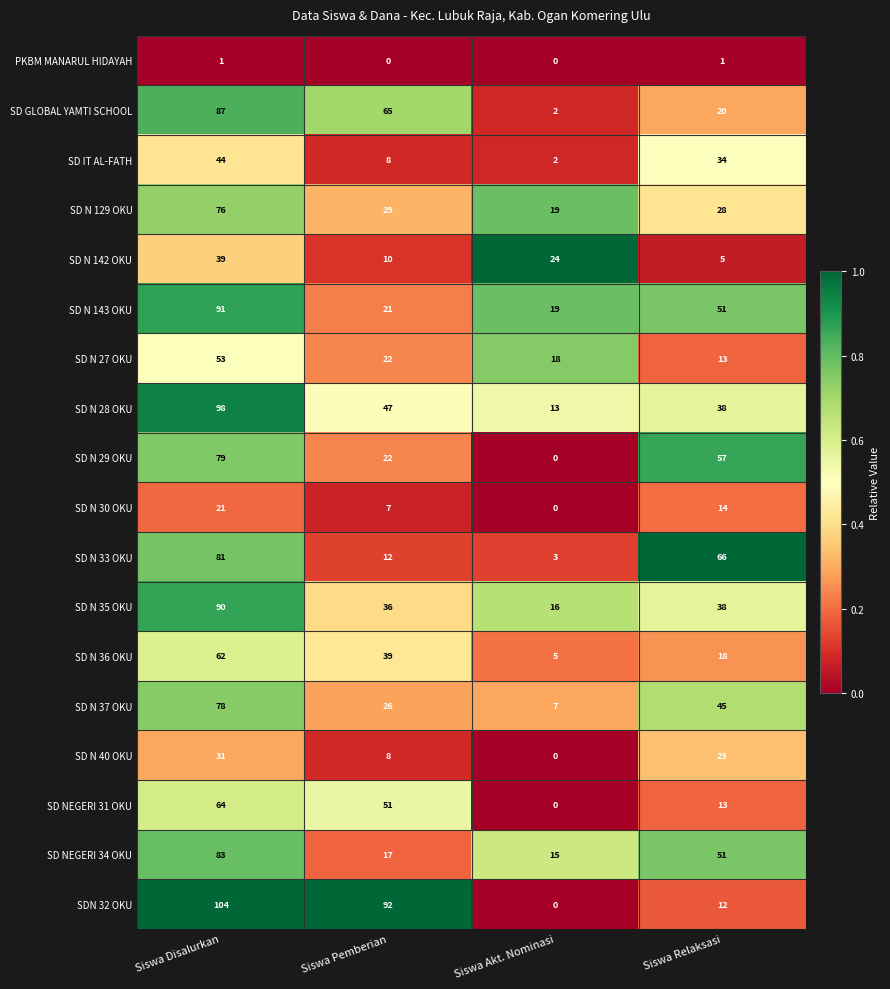

Is it true that SD NEGERI 34 OKU equals 91 at Siswa Relaksasi?

False